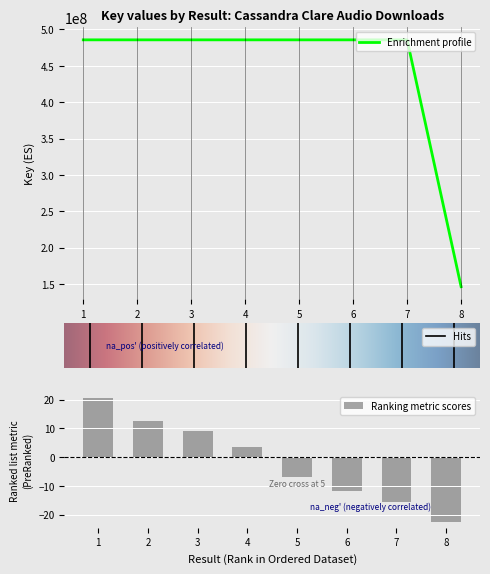

What is the maximum value shown in the chart?

485744587